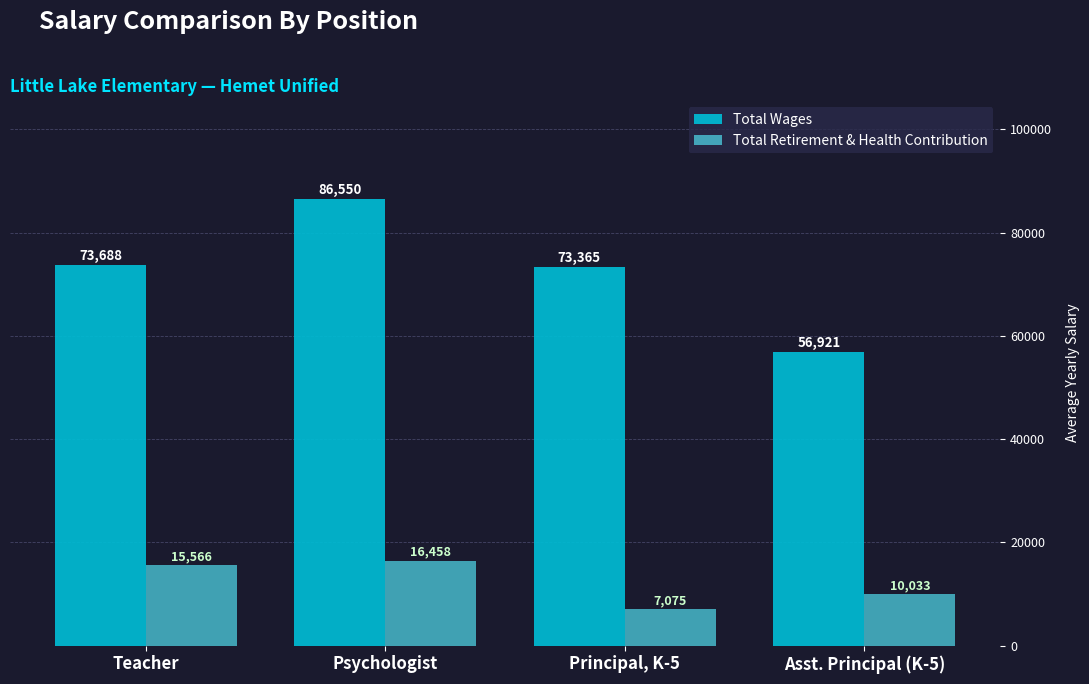

Rank the series by their maximum value, from lowest to highest.

Total Retirement & Health Contribution, Total Wages